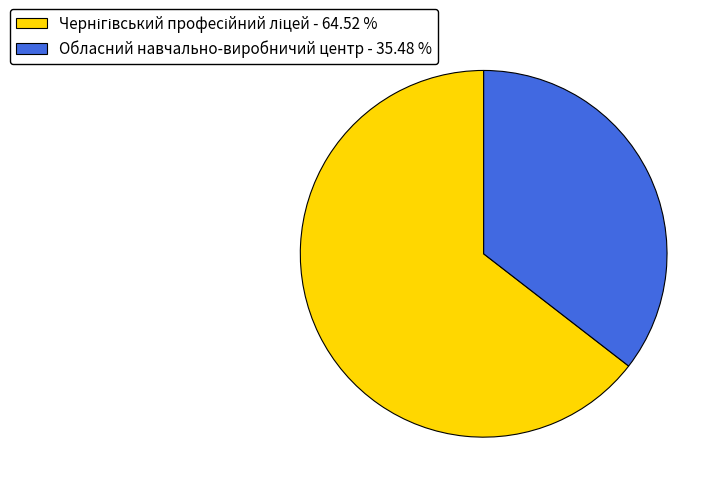

Is there any slice that represents more than half of the pie?

Yes